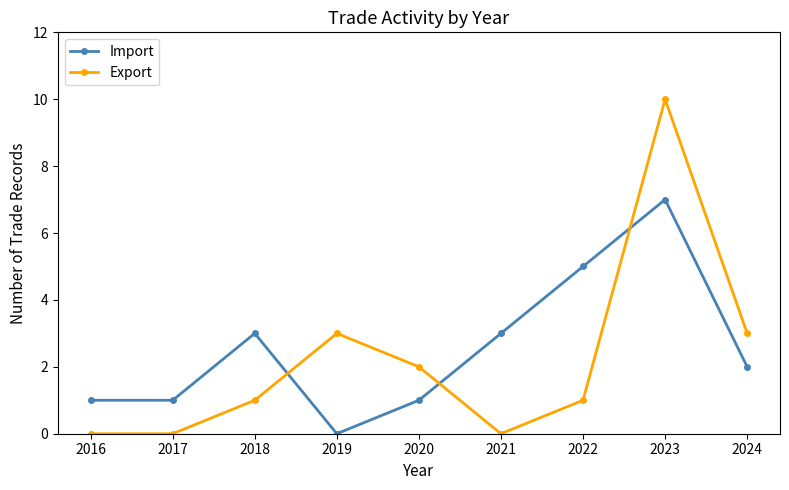

Which series has the largest total across all categories?

Import